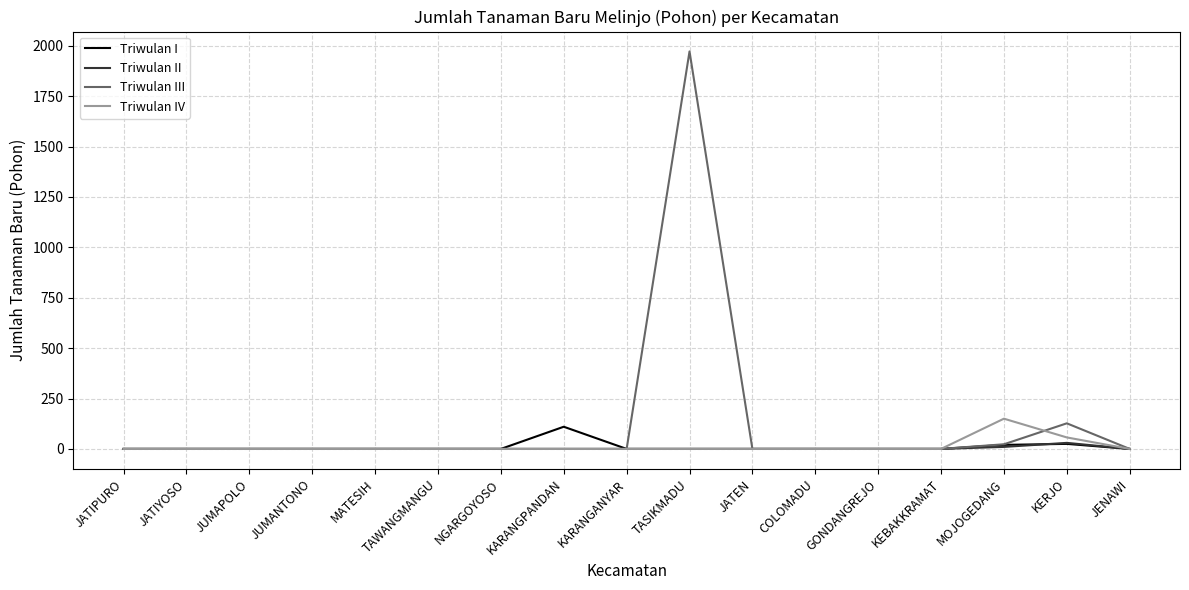

Is it true that Triwulan IV equals 65 at MOJOGEDANG?

False